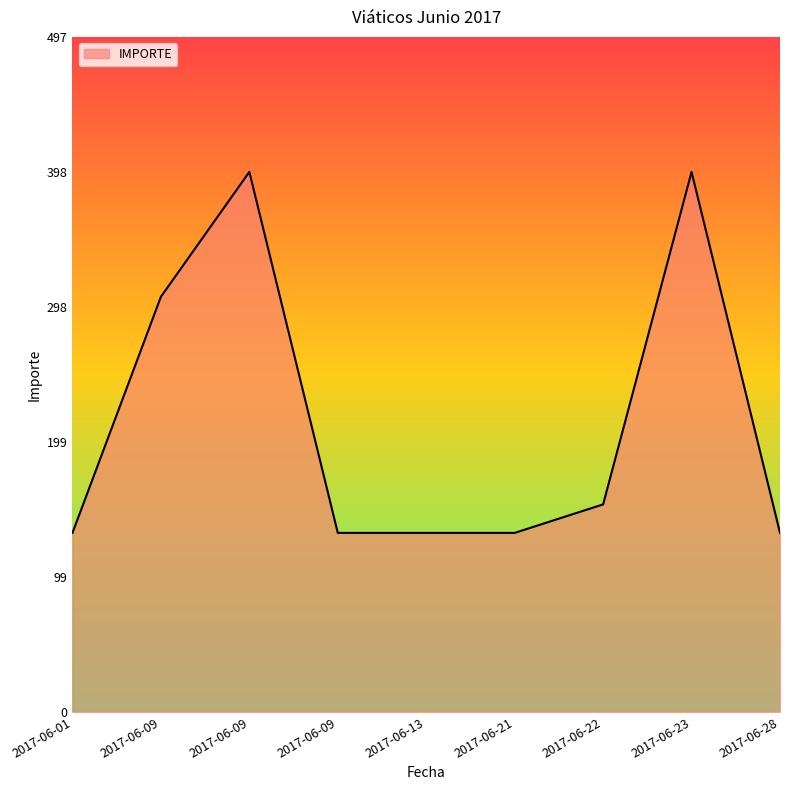

What is the greatest value displayed?

398